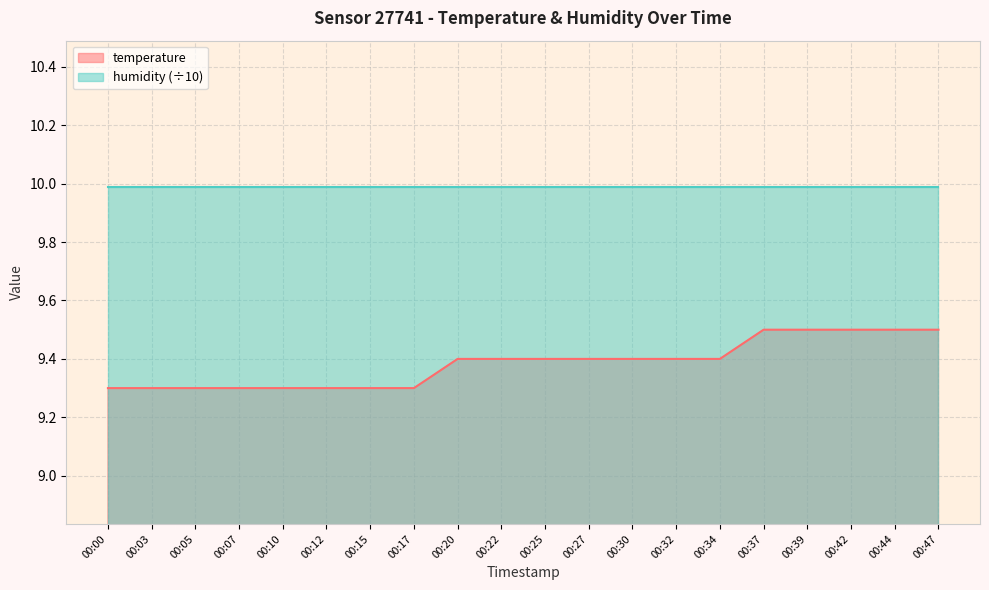

Reading right to left, extract all data points from this chart.

9.5	9.5	9.5	9.5	9.5	9.4	9.4	9.4	9.4	9.4	9.4	9.4	9.3	9.3	9.3	9.3	9.3	9.3	9.3	9.3